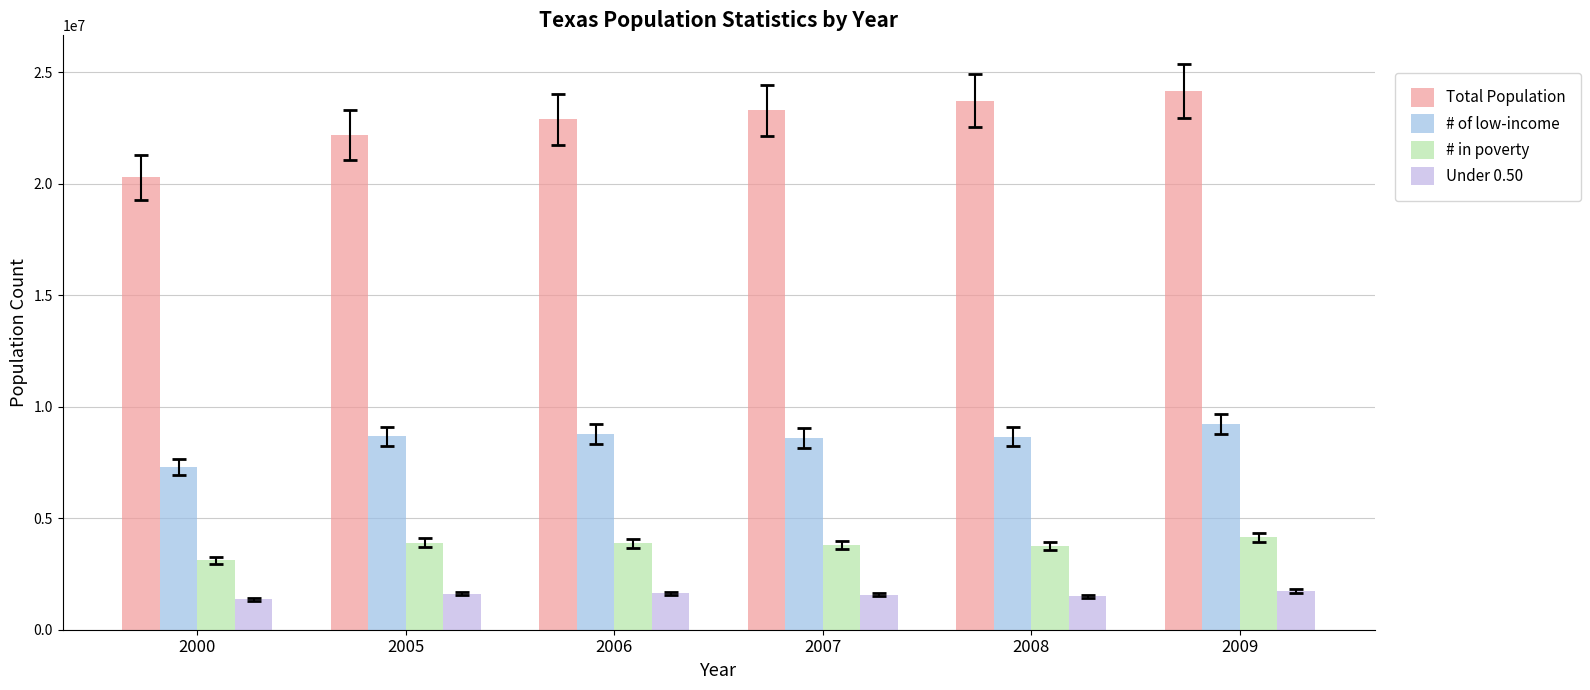

Are the bars horizontal?

No